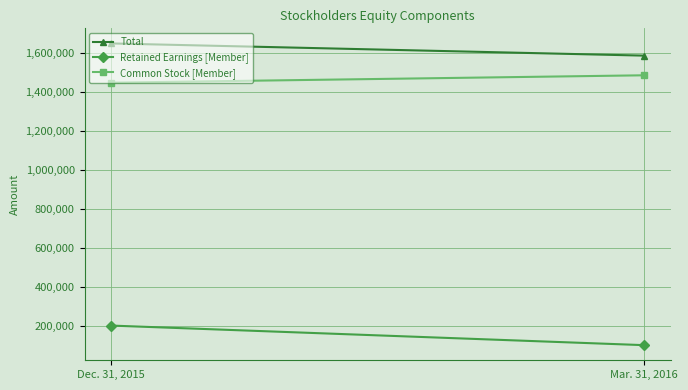

What position from the left is Dec. 31, 2015?

1